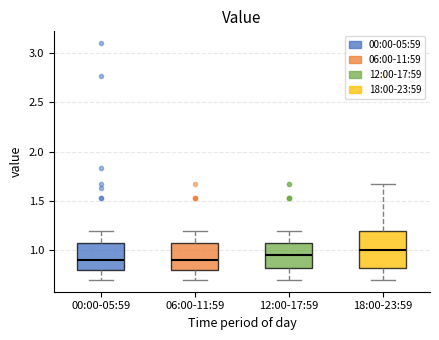

Where does the upper whisker of the box for 00:00-05:59 end on the y-axis? The values are not printed on the chart, so give them approximately, as read against the axis.

1.20